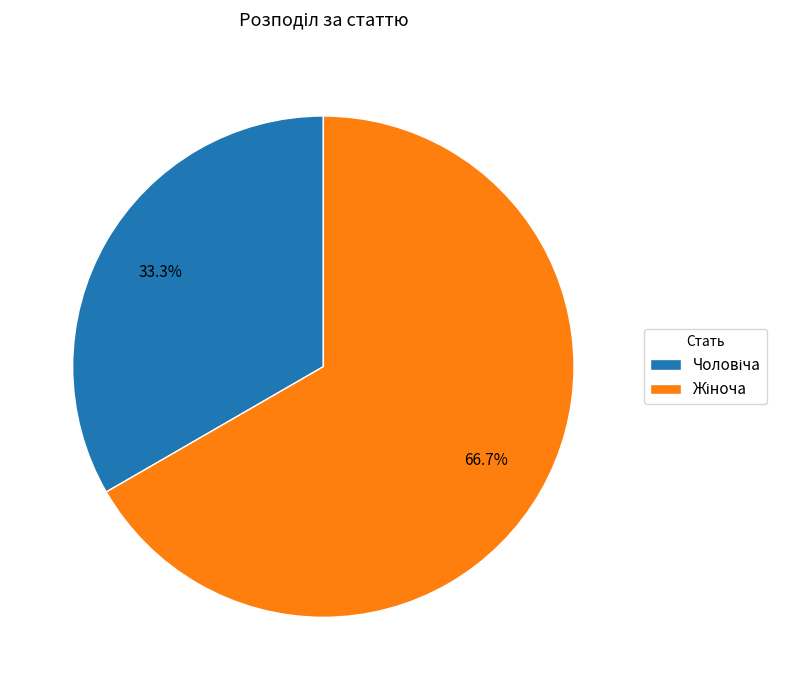

To the nearest percent, what is the difference between the largest and smallest slice percentages?

33%